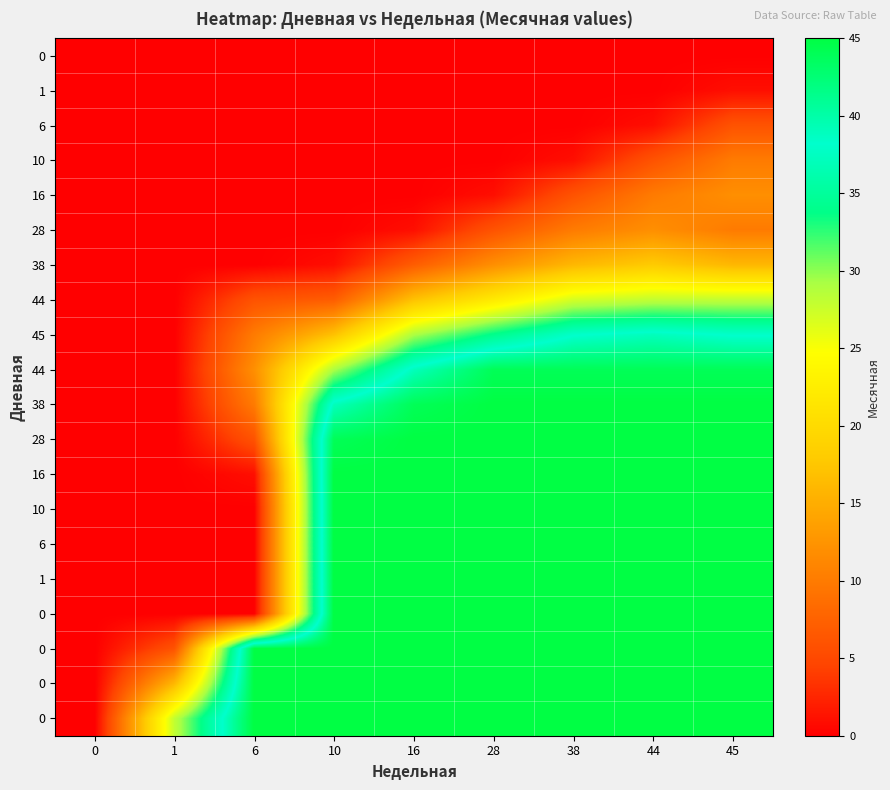

At which label does row_5 first exceed 1?

28